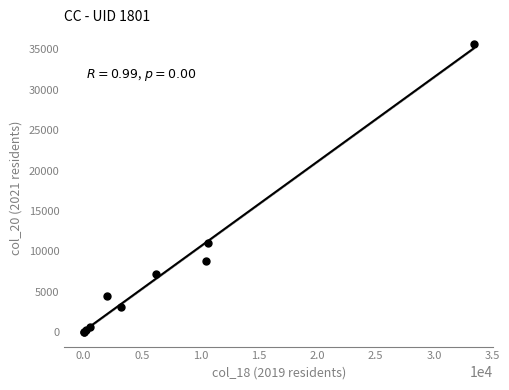

What Y value in the scatter plot is closest to 17862?

11096